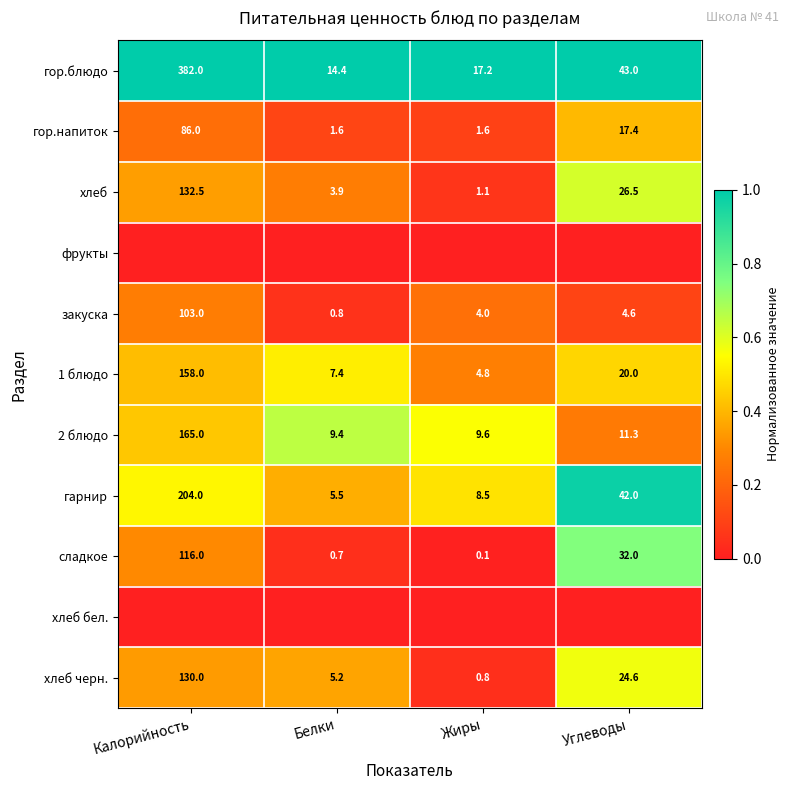

At which label does сладкое reach its peak?

Калорийность